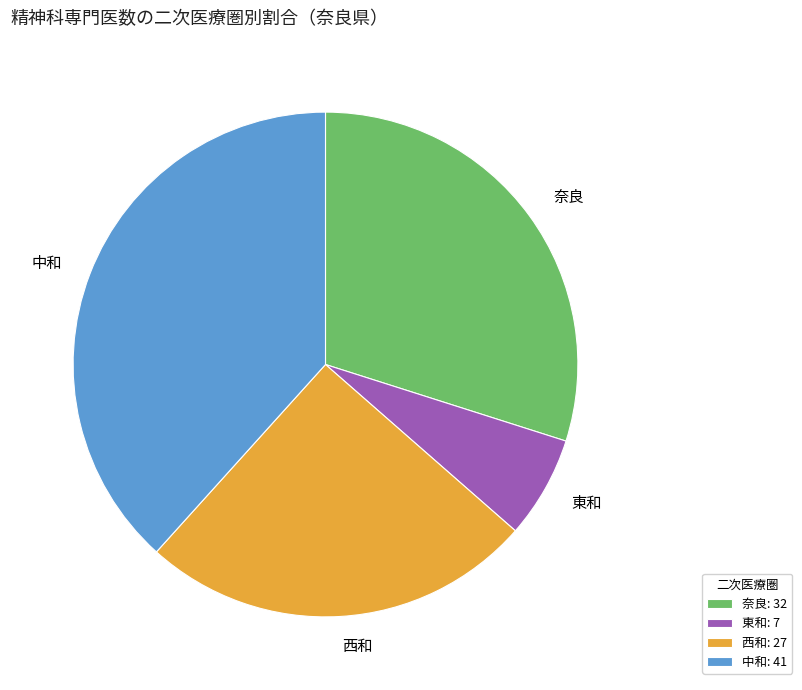

Count the number of slices in the pie.

4